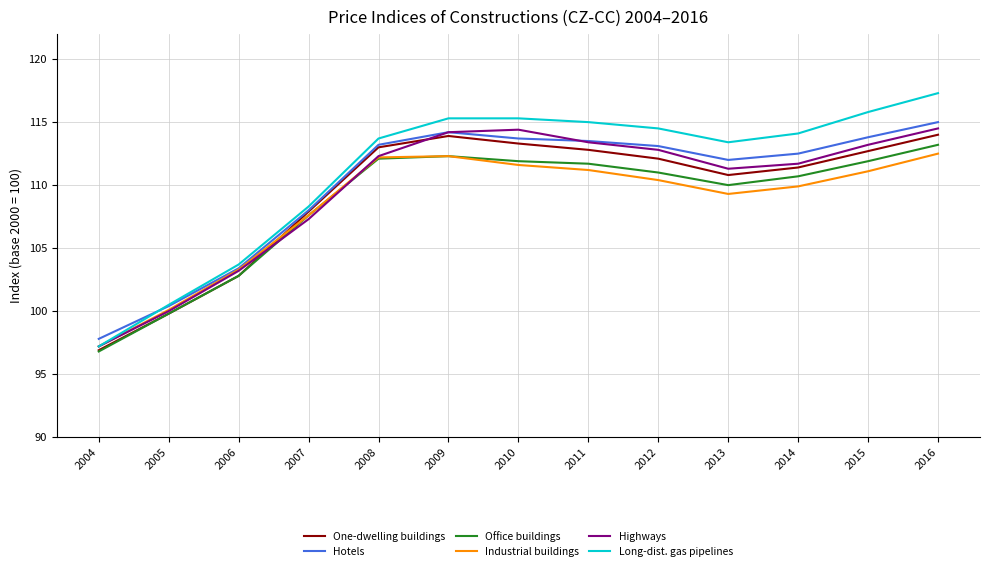

How many categories are shown in the chart?

13